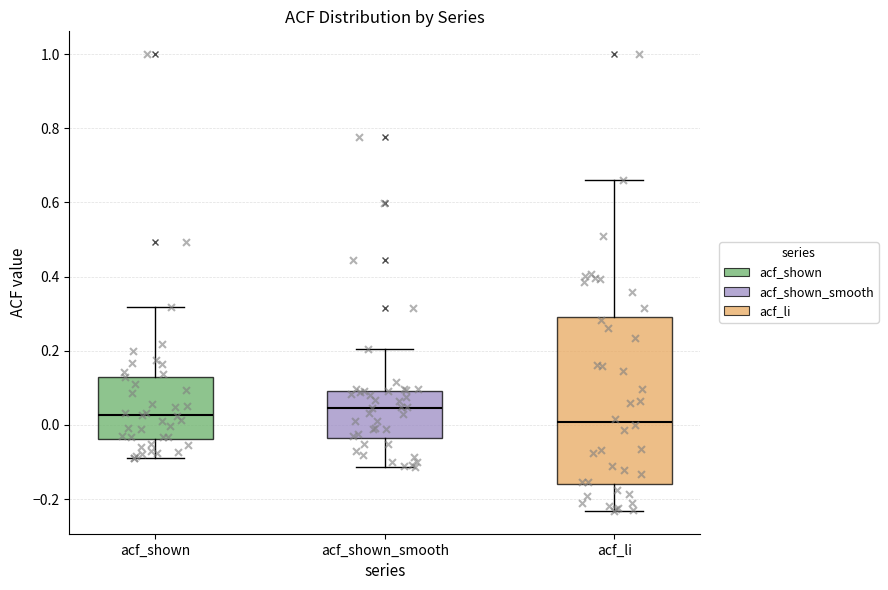

Reading left to right, transcribe this box plot: for each box, give where its median line is, the range the box spans, and where its two whiskers end, as read against the y-axis. The values are not printed on the chart, so give them approximately, as read against the axis.

acf_shown: median 0.02, box -0.04 to 0.14, whiskers -0.08 to 0.32
acf_shown_smooth: median 0.04, box -0.04 to 0.10, whiskers -0.12 to 0.20
acf_li: median 0.00, box -0.16 to 0.30, whiskers -0.24 to 0.66